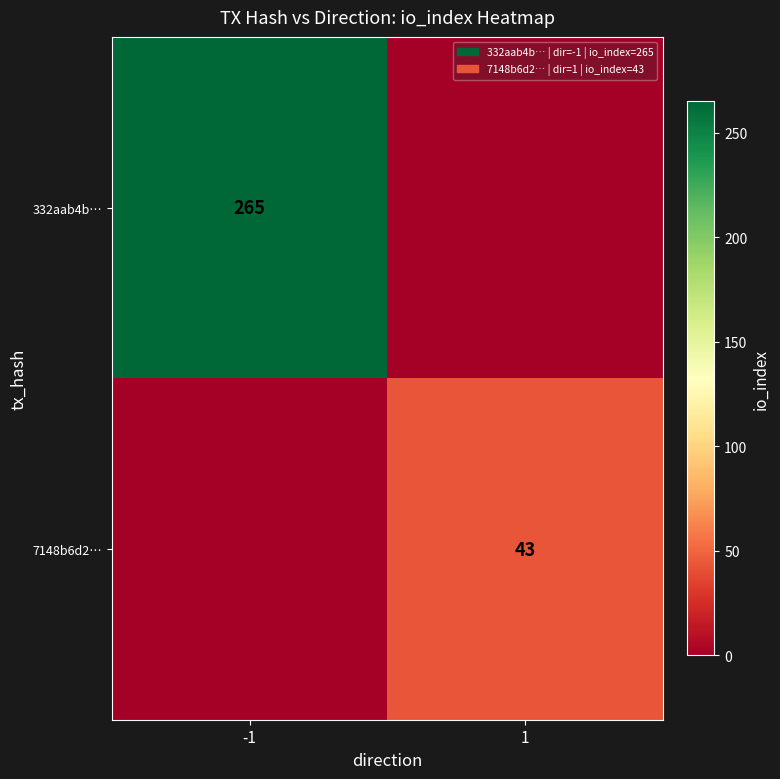

The 332aab4b… series shows 265 at -1. True or false?

True